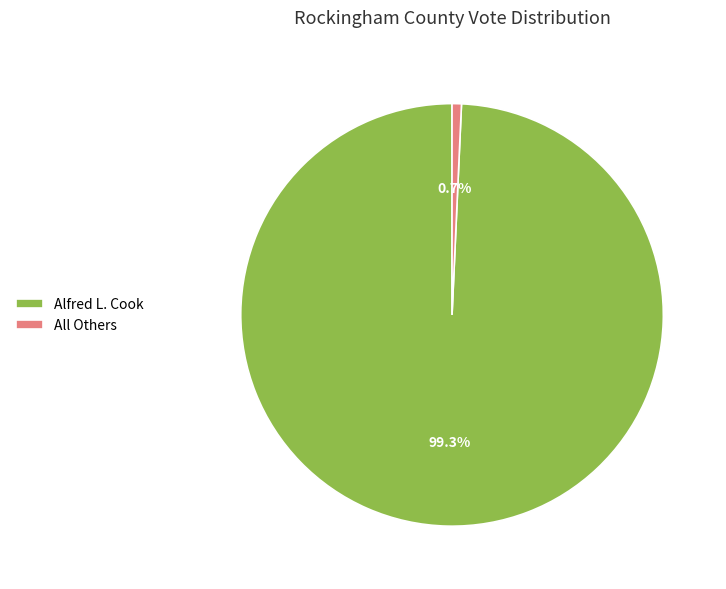

Count the number of slices in the pie.

2